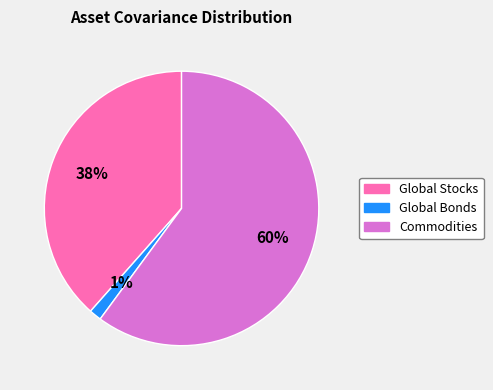

How many slices are in this pie chart?

3